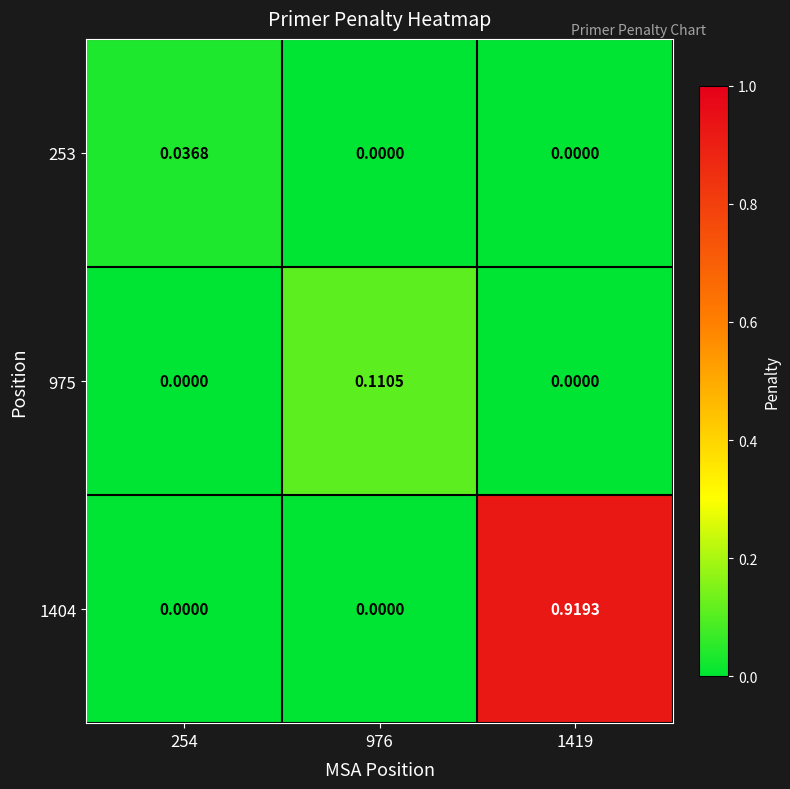

Rank the series by their maximum value, from highest to lowest.

1404, 975, 253